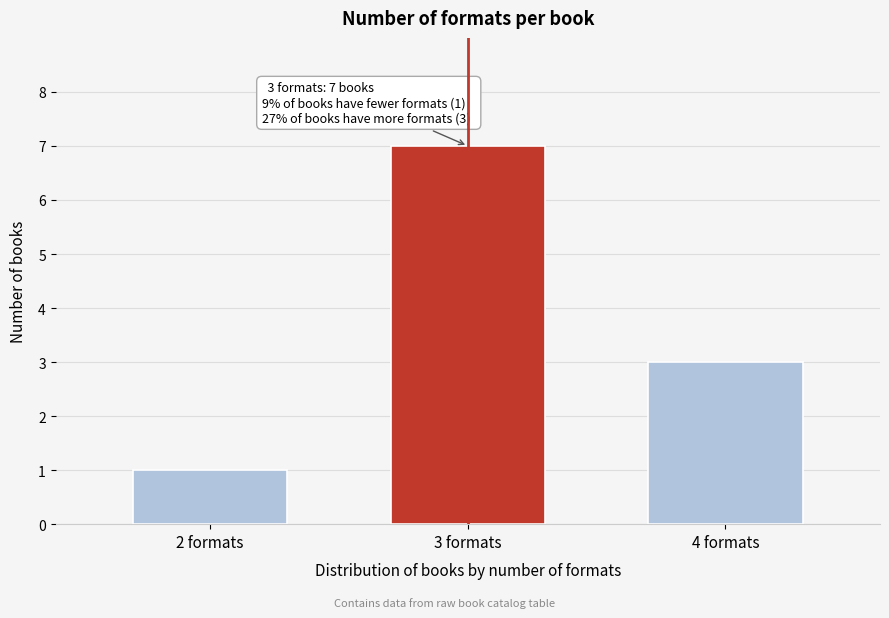

Reading left to right, transcribe all the data shown in this chart.

1	7	3